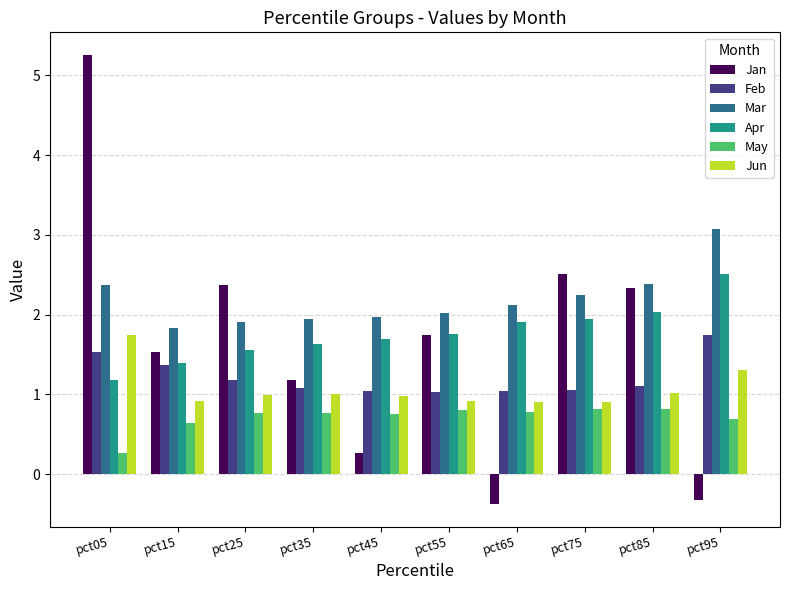

What is the sum of all Apr values?

17.6